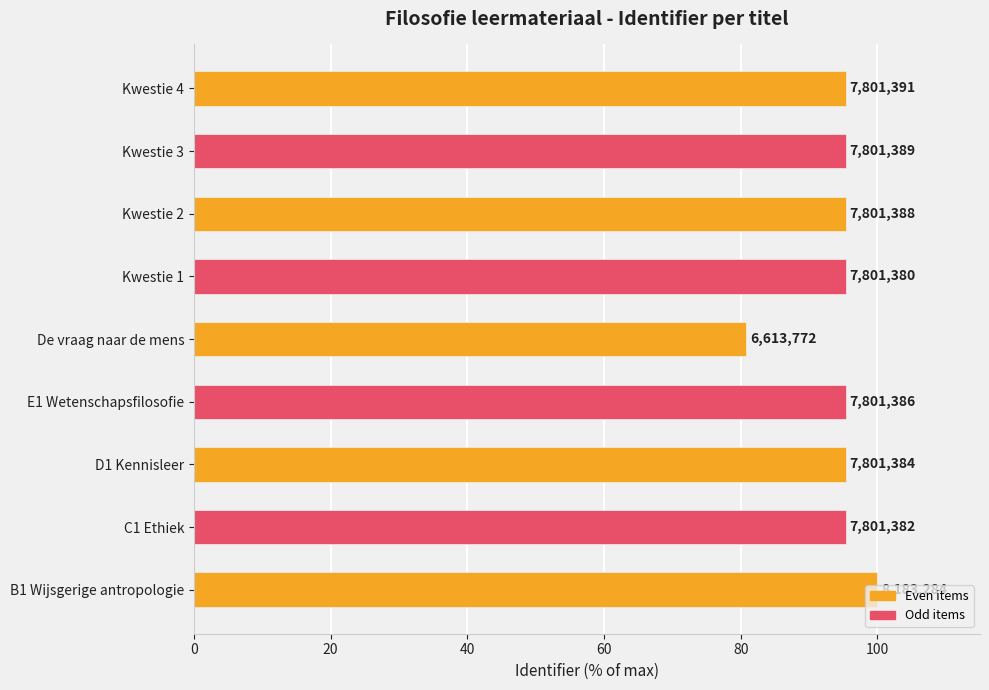

Does the chart contain any negative values?

No